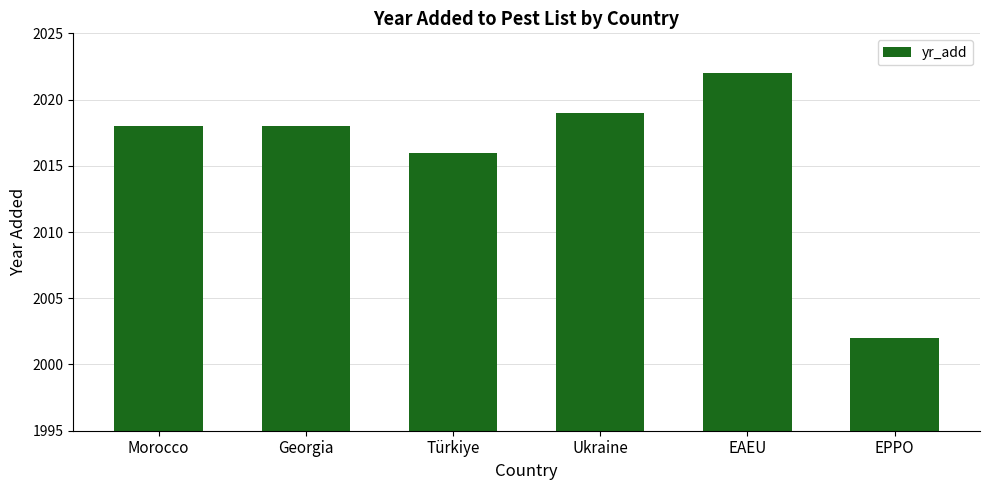

Where is the data nearest to the value 2012?

Türkiye